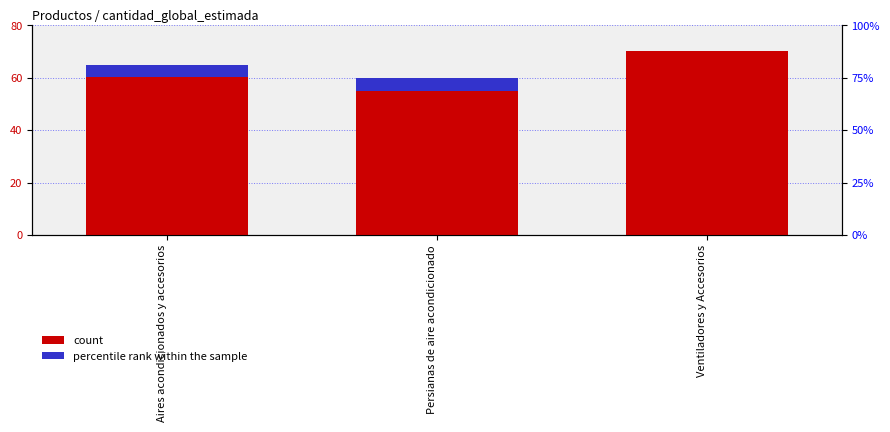

Rank the series by their maximum value, from highest to lowest.

count, percentile rank within the sample